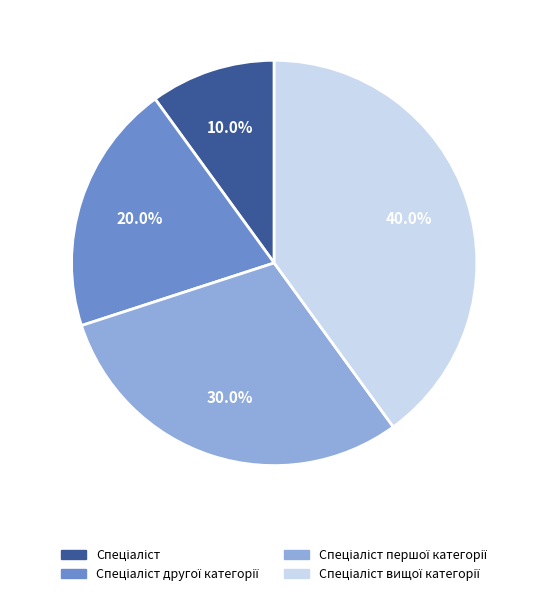

Is there a majority slice in this chart?

No